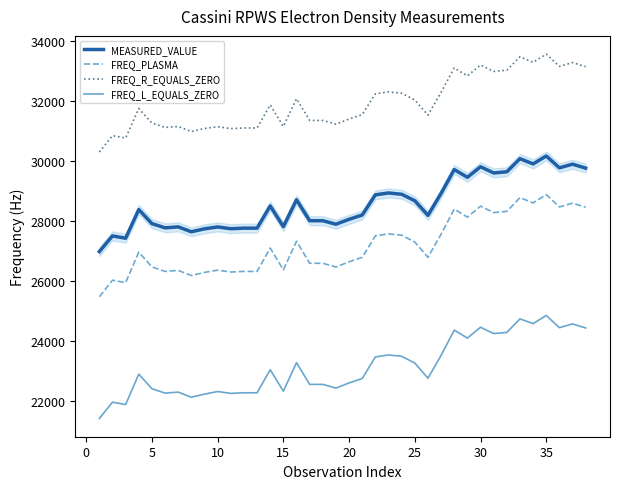

True or false: MEASURED_VALUE has more than 0 interior local peaks.

True